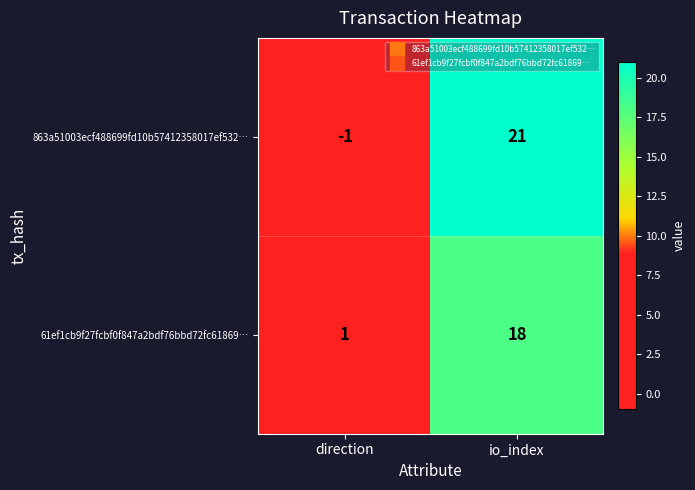

List the series in order of their overall mean, lowest first.

61ef1cb9f27fcbf0f847a2bdf76bbd72fc61869…, 863a51003ecf488699fd10b57412358017ef532…